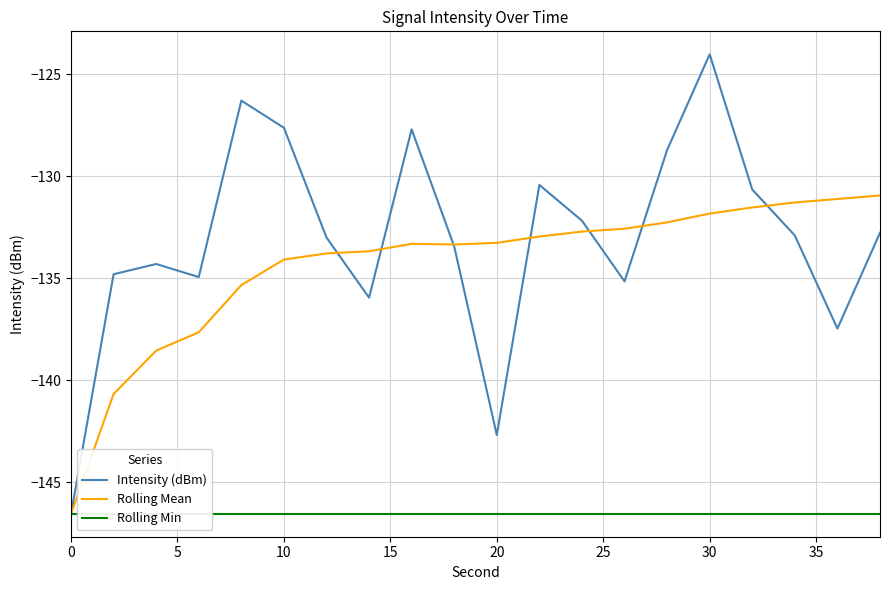

Is it true that Intensity (dBm) equals -134.8 at 5?

True